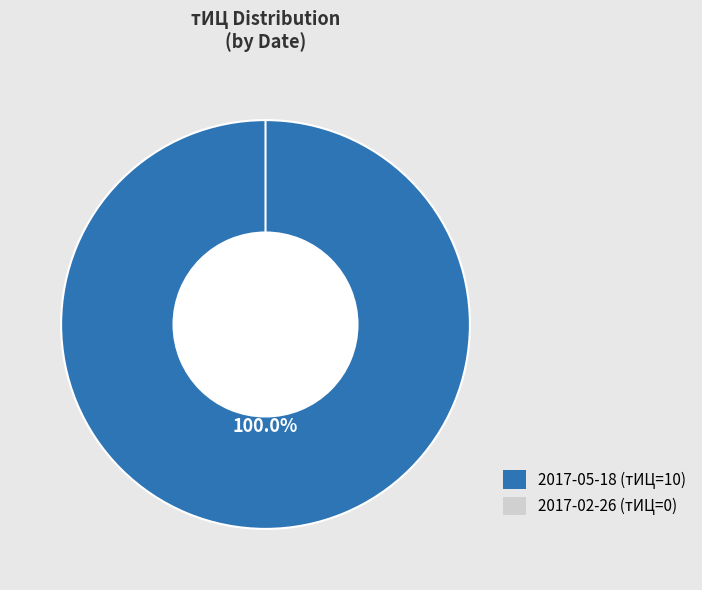

True or false: 2017-05-18 accounts for 100% of the total.

True